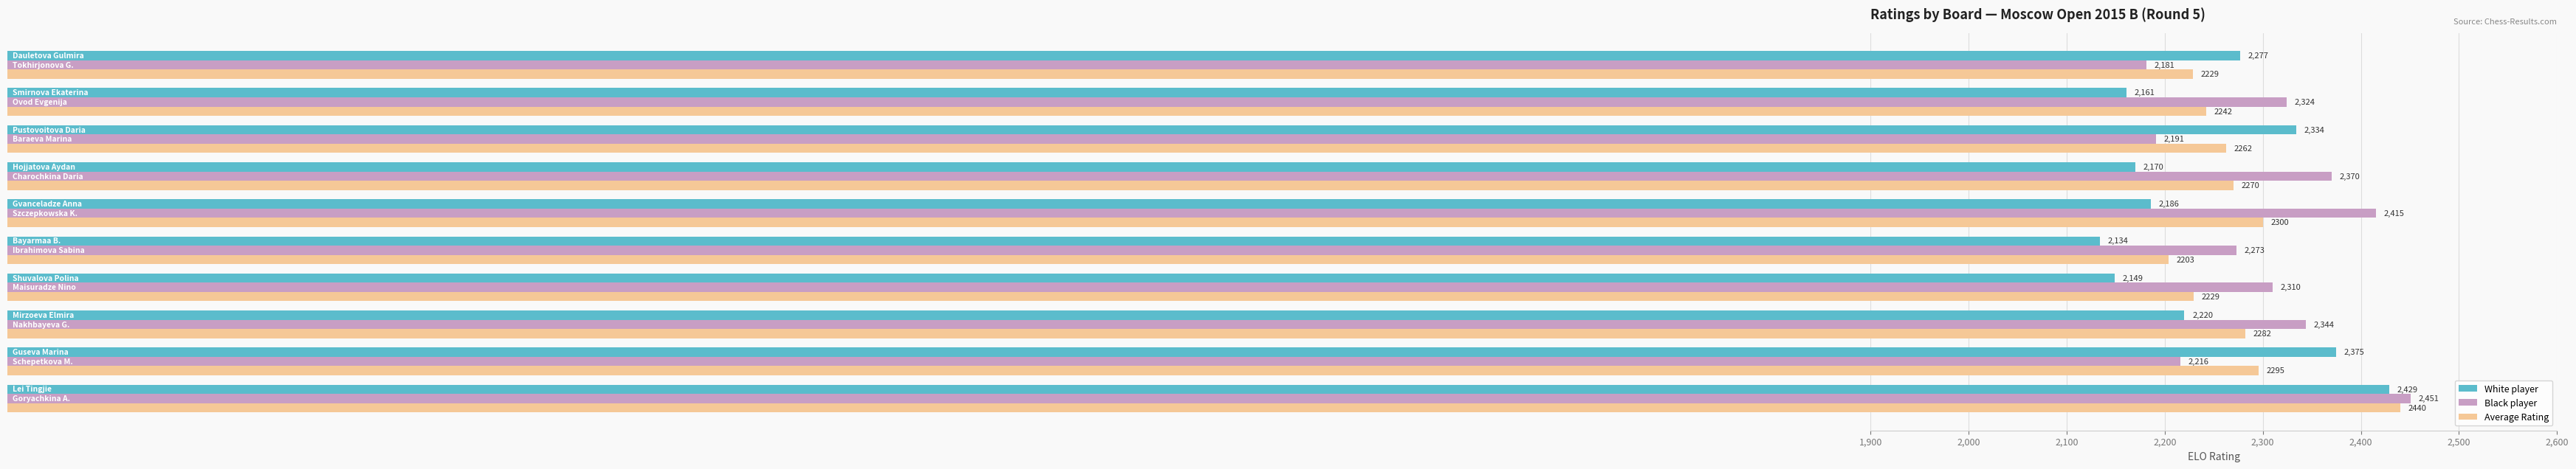

How many values in the White player series are below 2220?

5